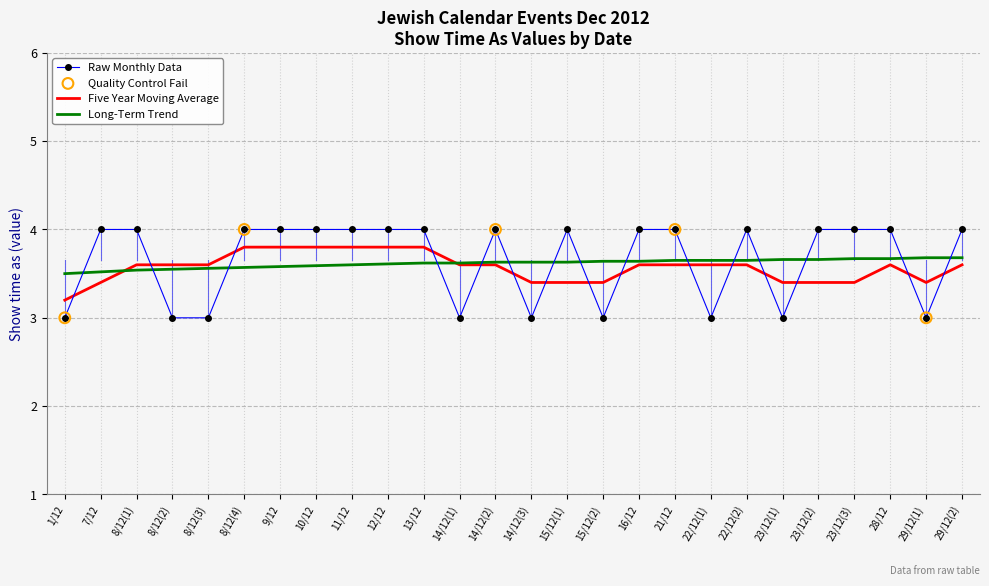

What is the difference between the highest and lowest values at 15/12(1)?

0.6